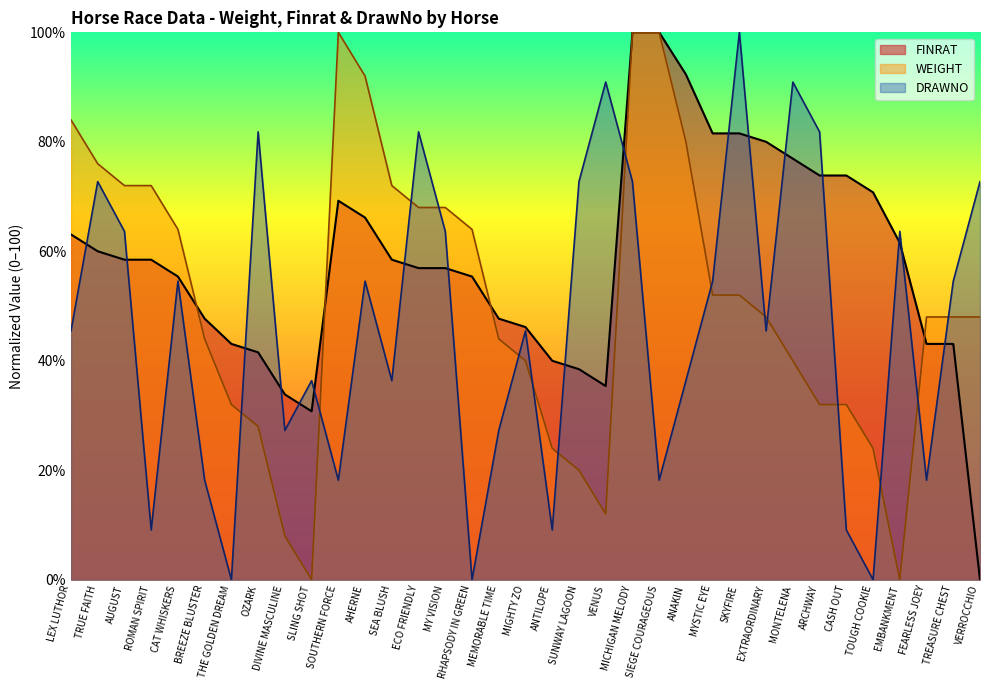

Between TRUE FAITH and THE GOLDEN DREAM, which series saw the biggest shift?

DRAWNO